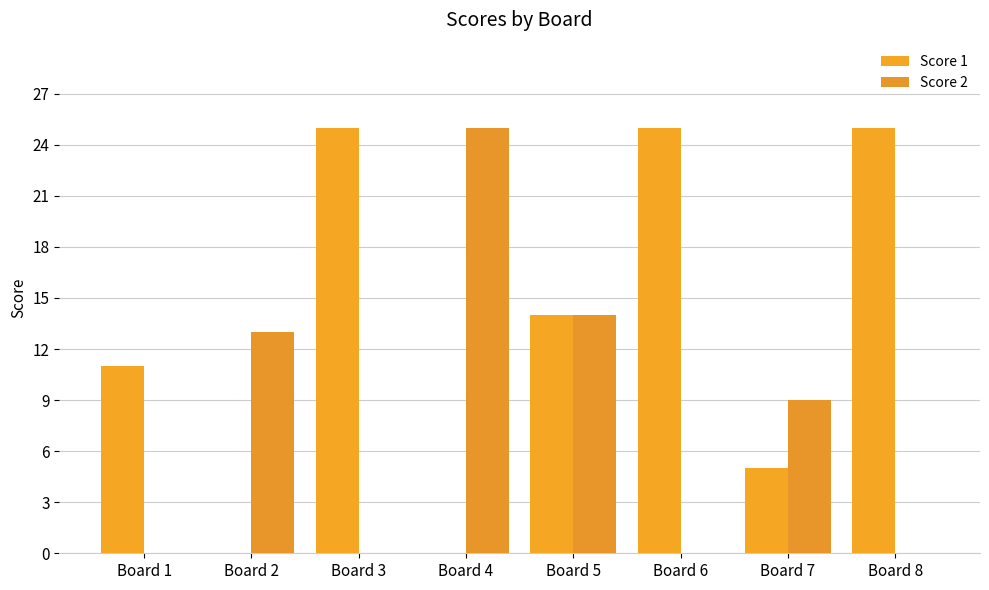

How many distinct data groups are displayed?

2